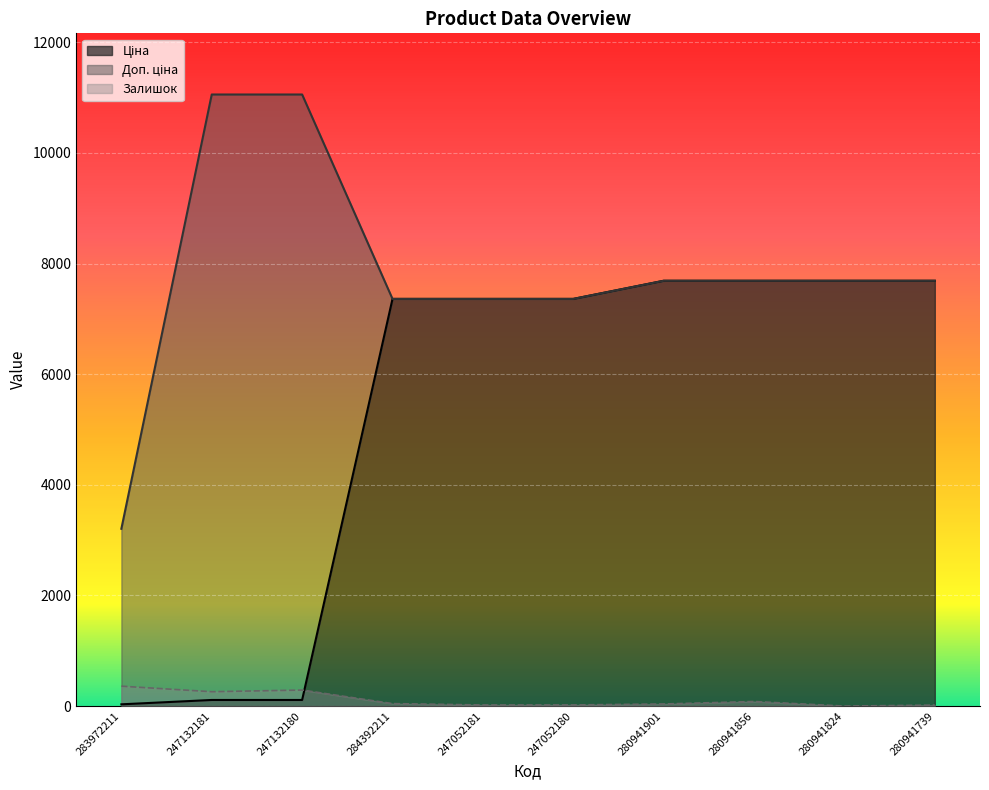

How many series are shown in this chart?

3